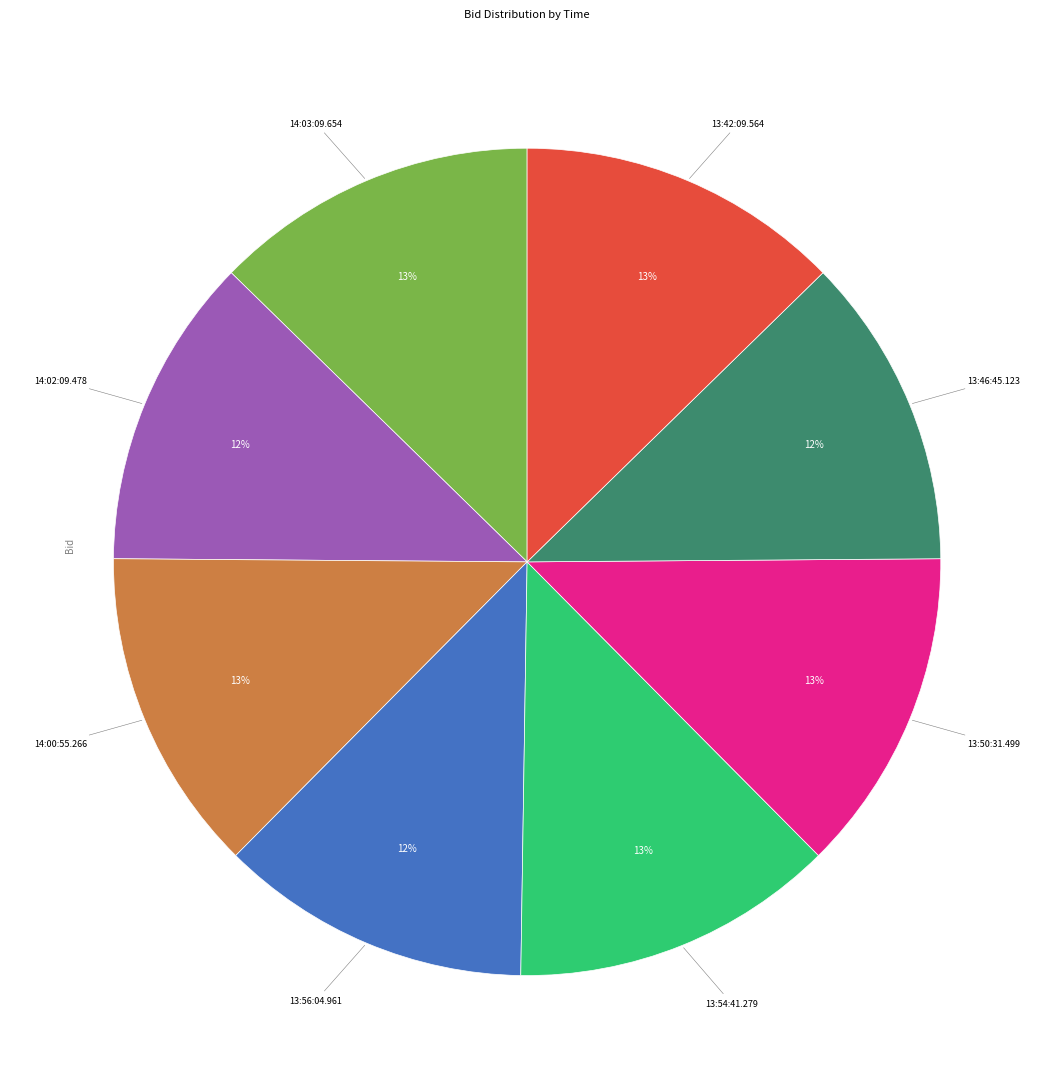

Is there any slice that represents more than half of the pie?

No